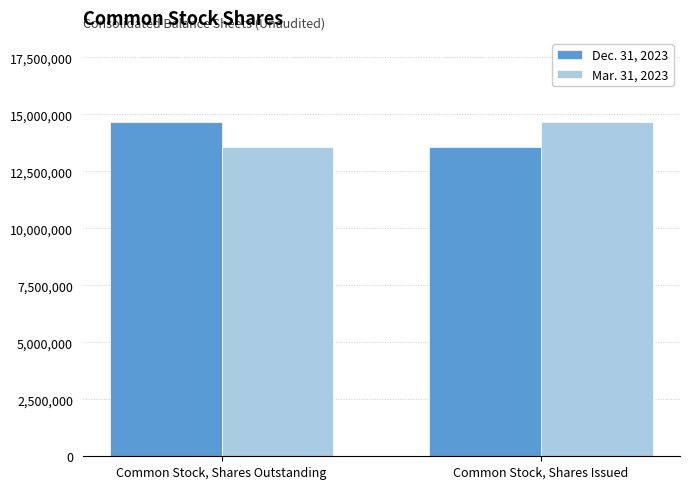

The value of Mar. 31, 2023 at Common Stock, Shares Outstanding is 4936813. True or false?

False